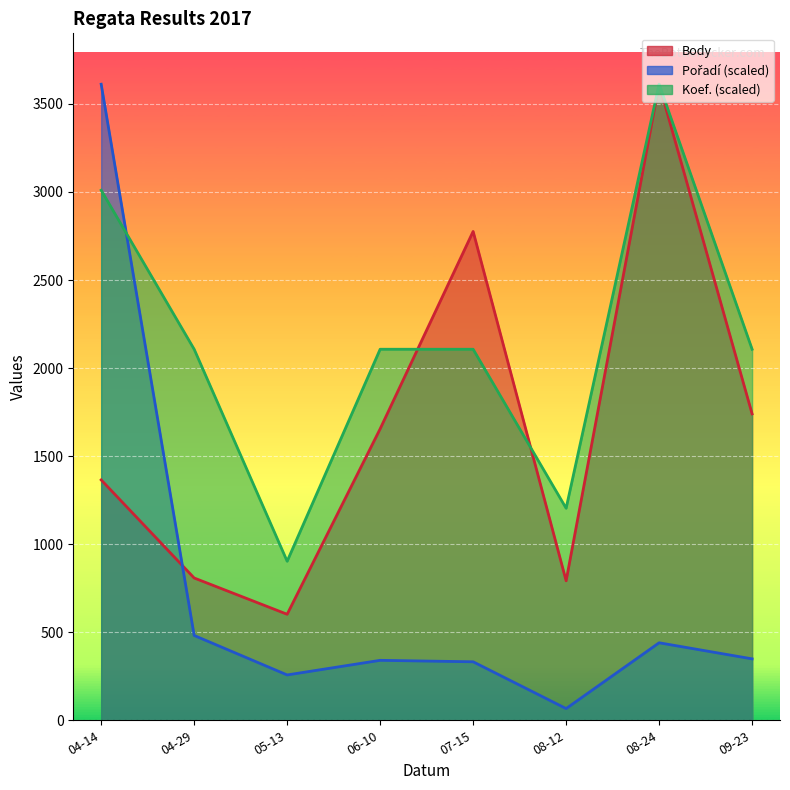

True or false: Pořadí has a value of 348.7 at 09-23.

True